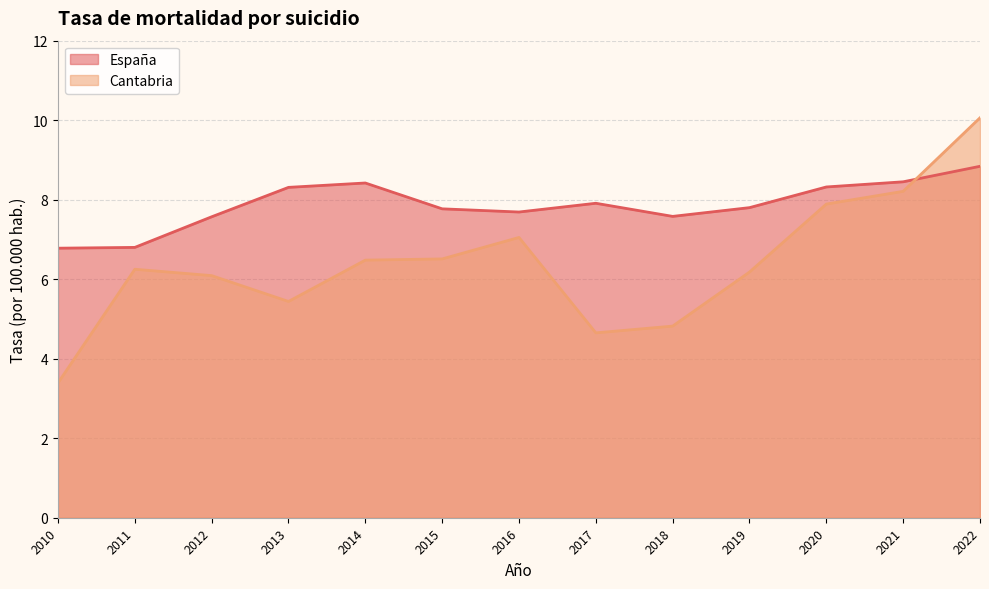

Which category has the highest value in the España series?

2022